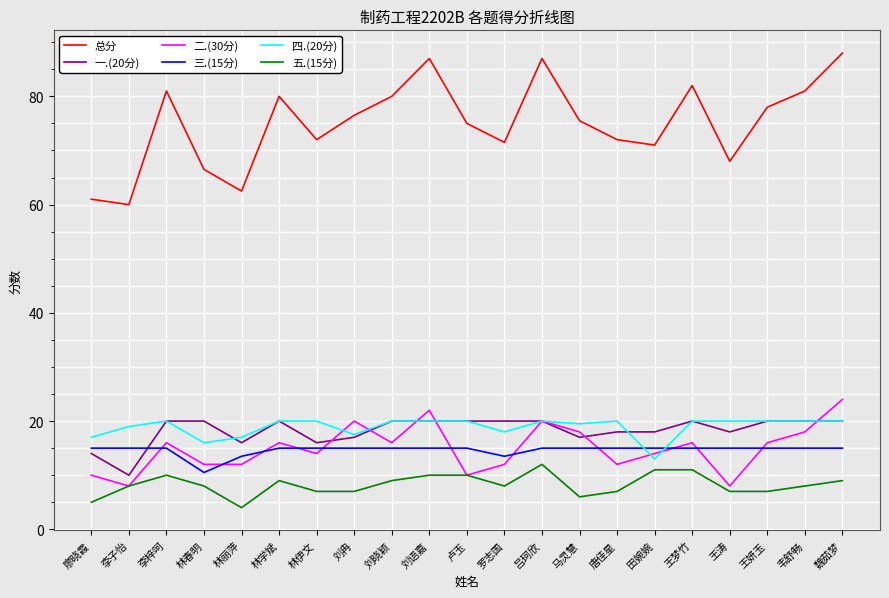

True or false: 二.(30分) has a value of 27.8 at 吕珂欣.

False